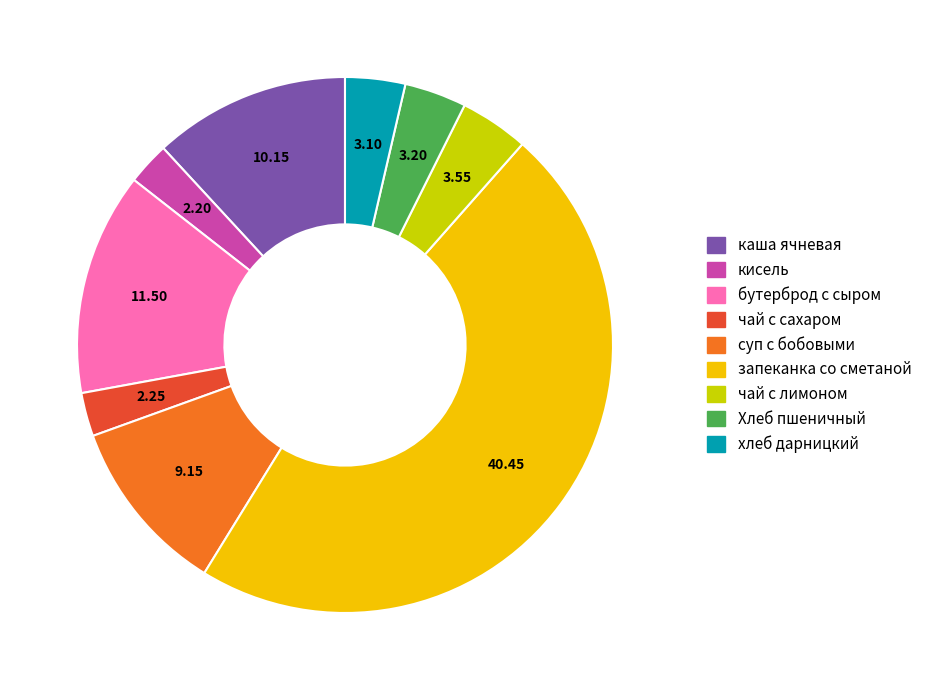

Is чай с лимоном the majority of the pie?

No